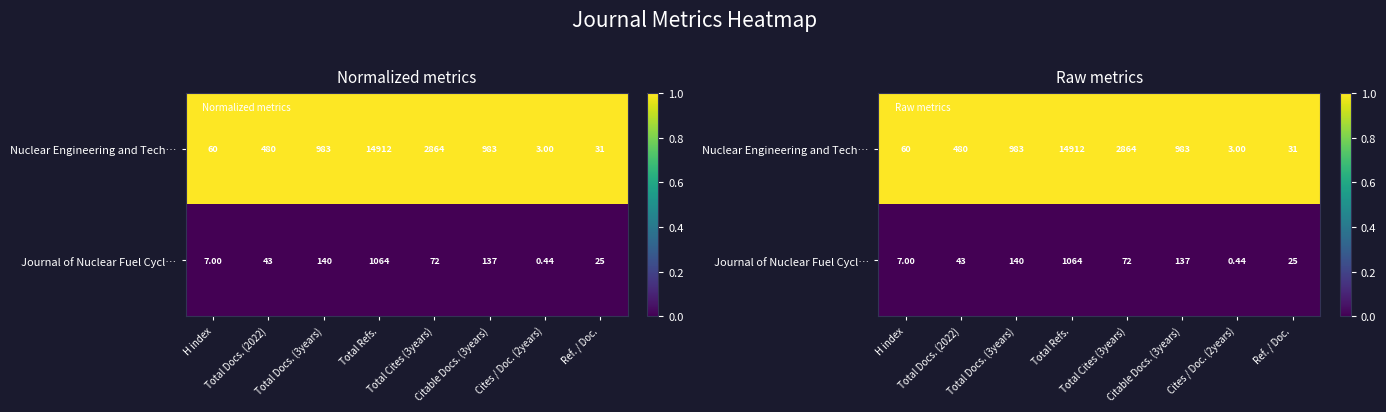

Where is Nuclear Engineering and Tech… nearest to the value 1?

H index